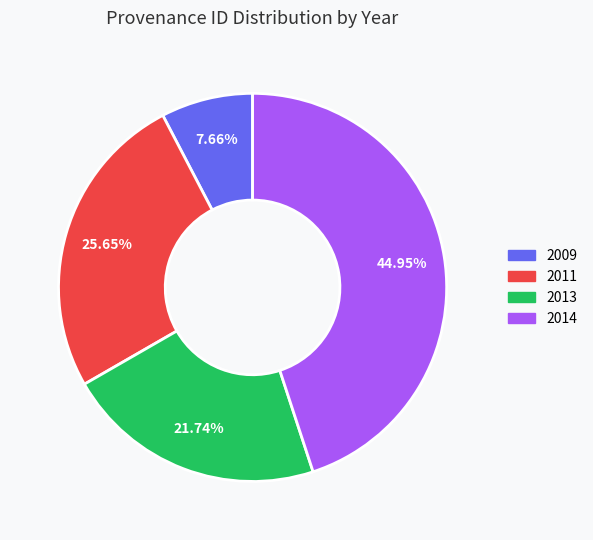

Does any single category account for the majority?

No